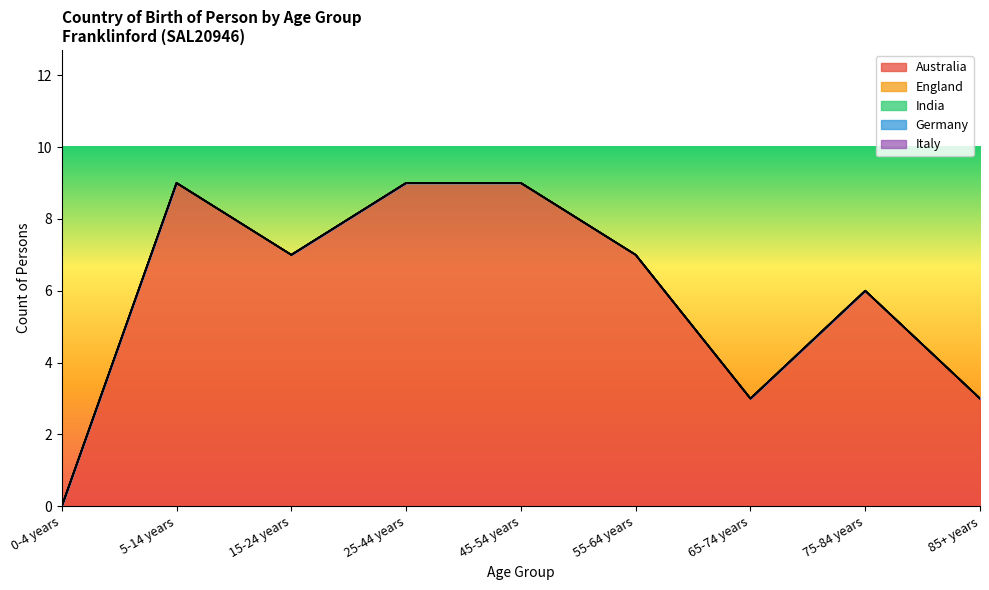

Rank the series at 65-74 years from highest to lowest value.

Australia, England, India, Germany, Italy